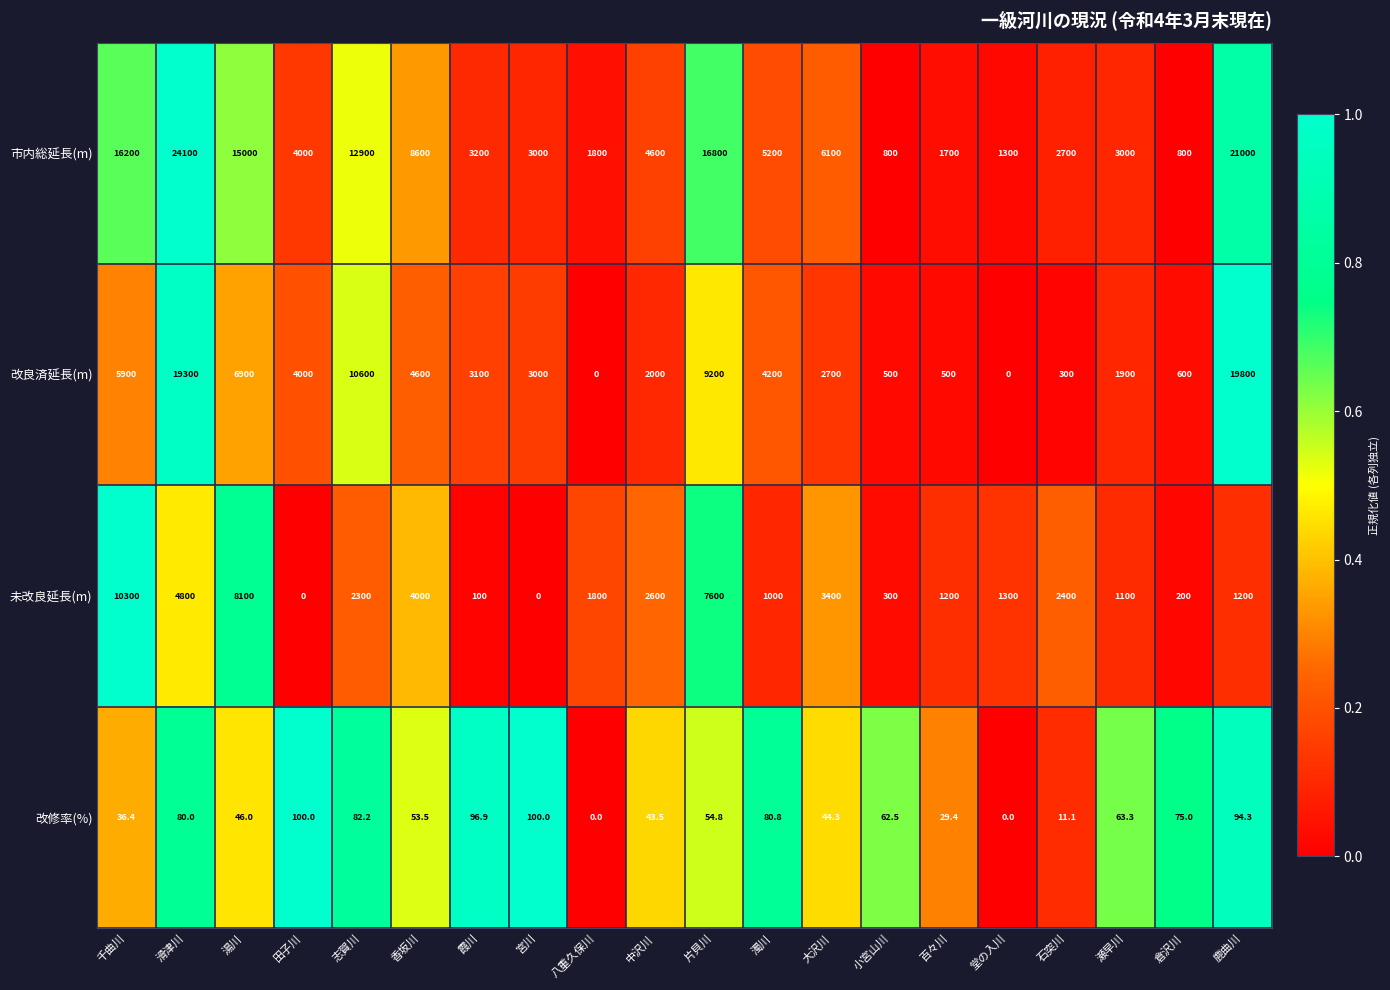

What is the difference between the maximum and minimum values in the 市内総延長(m) series?

23300.0